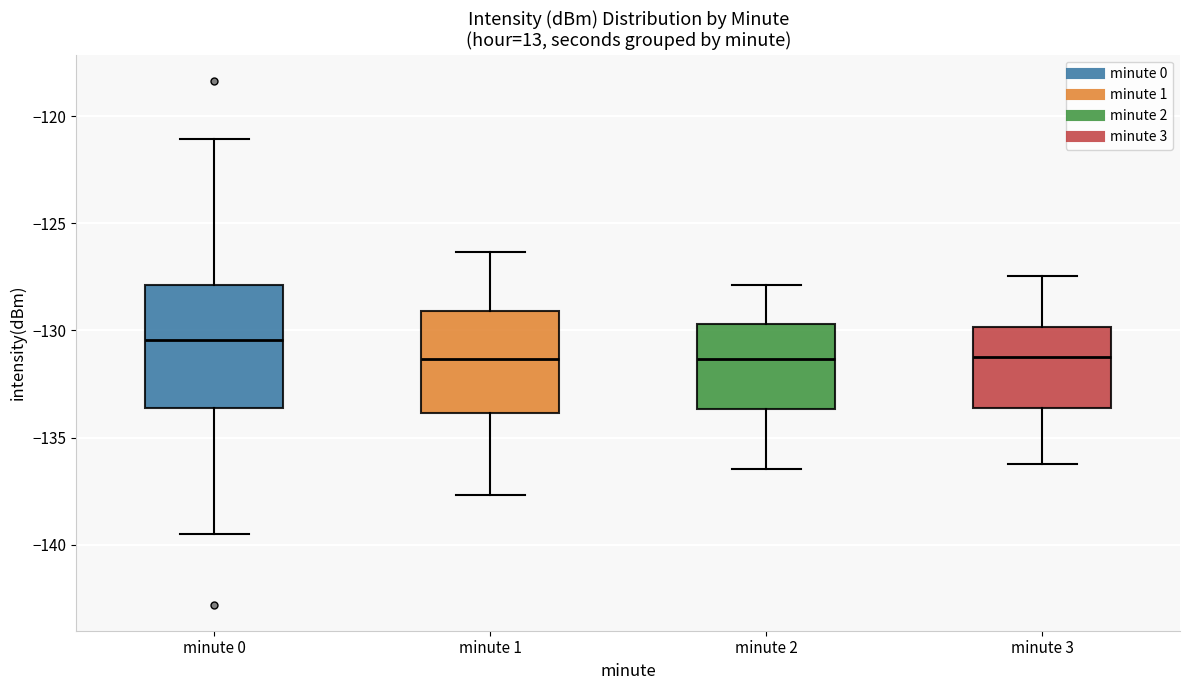

Comparing the boxes themselves (not the whiskers), which one is the tallest?

minute 0